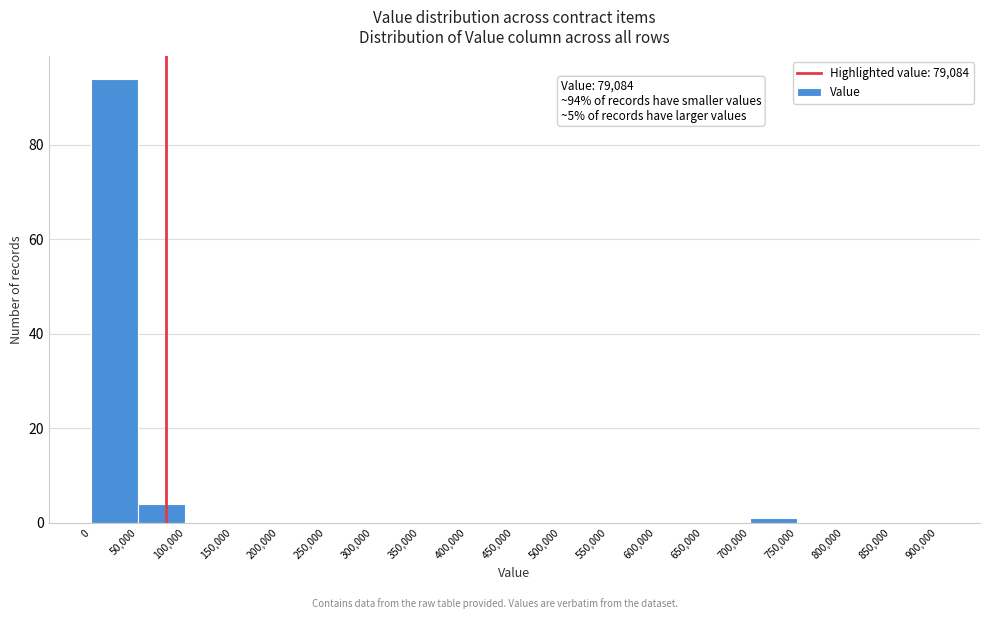

Which range on the x-axis has the tallest bar?

0 to 50,000